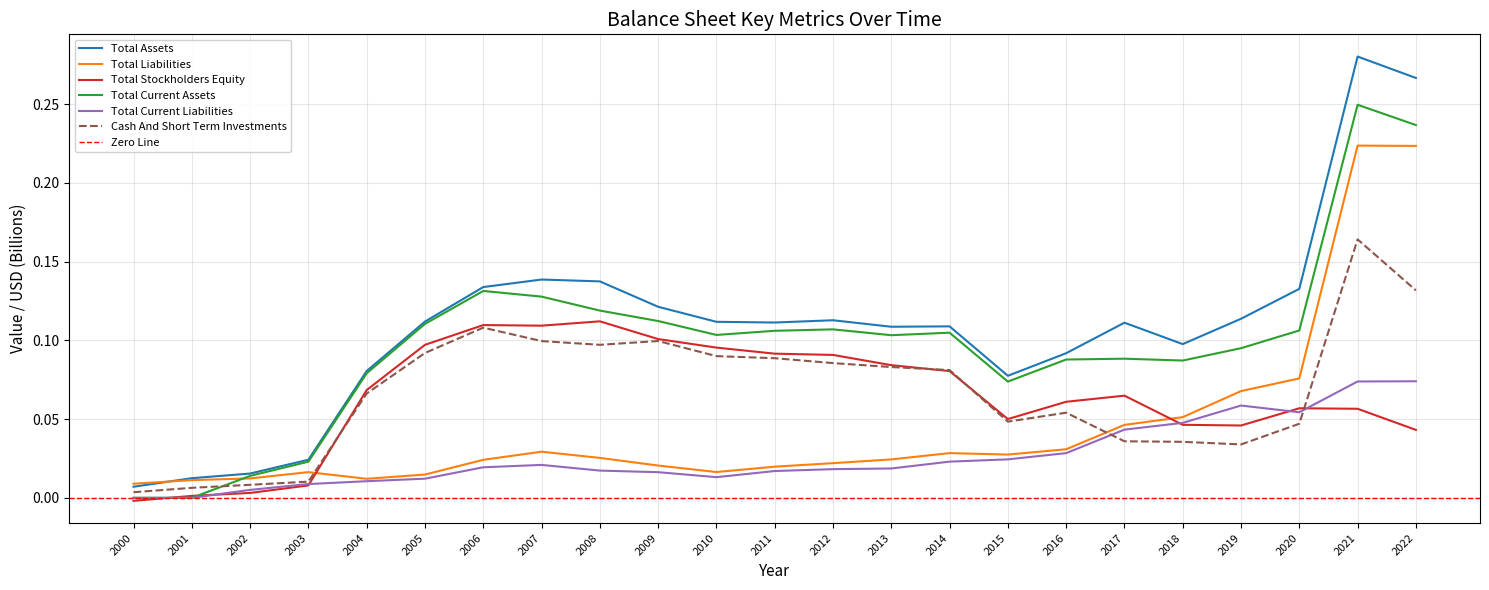

What is the value of the Total Stockholders Equity point at the 18th from the left?

0.1